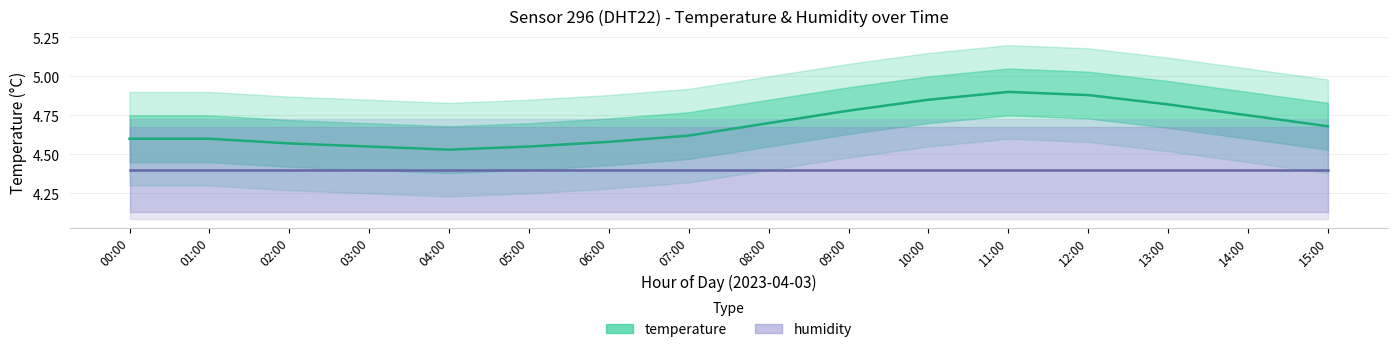

What is the average value of the humidity series?

4.4